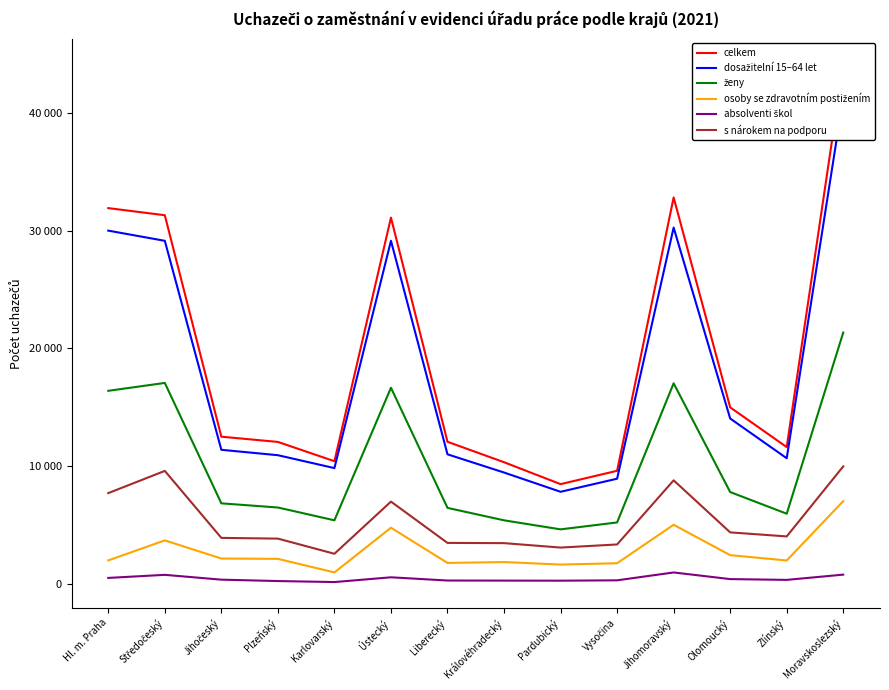

Where is the first local minimum for dosažitelní 15–64 let?

Karlovarský